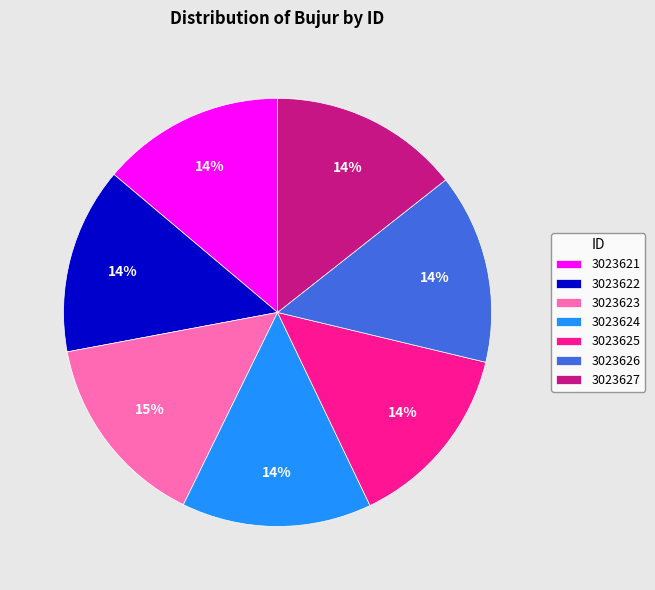

To the nearest percent, what is the average slice percentage?

14%